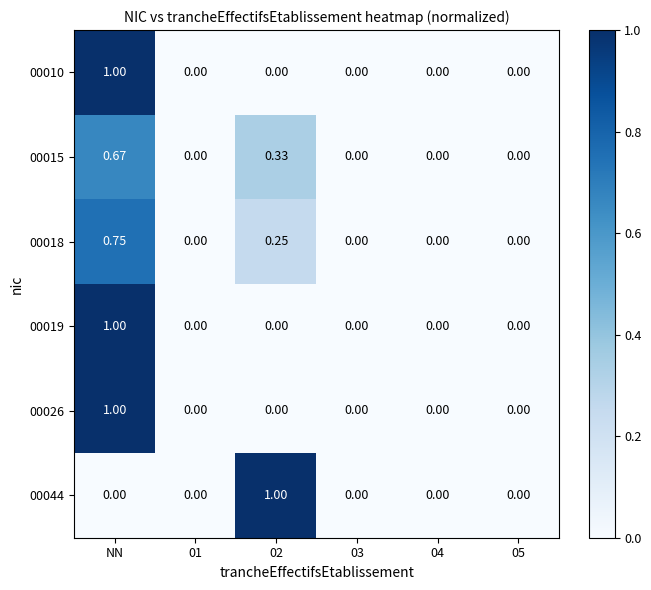

Is the value of 00010 at NN greater than the value of 00015 at 04?

Yes